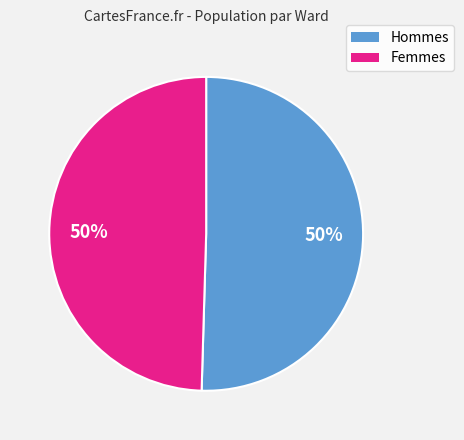

How many slices are in this pie chart?

2